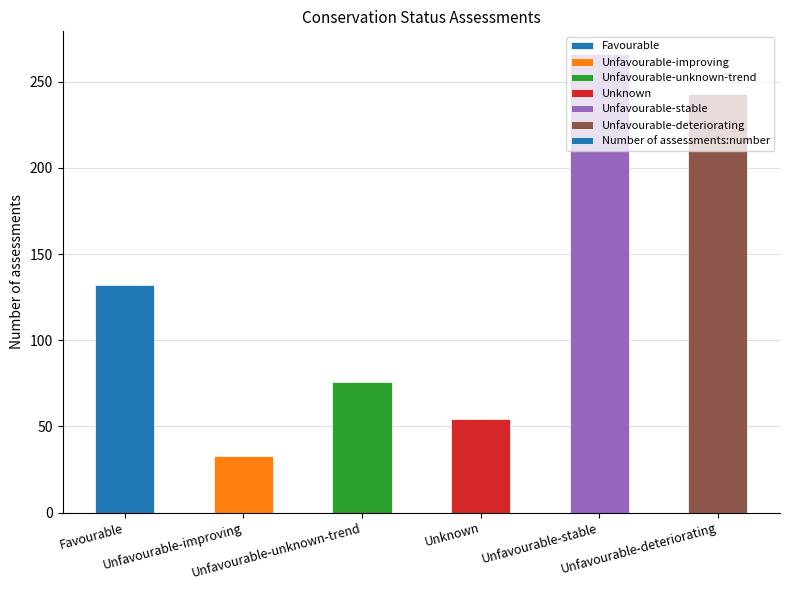

Rank the categories by value from lowest to highest.

Unfavourable-improving, Unknown, Unfavourable-unknown-trend, Favourable, Unfavourable-deteriorating, Unfavourable-stable